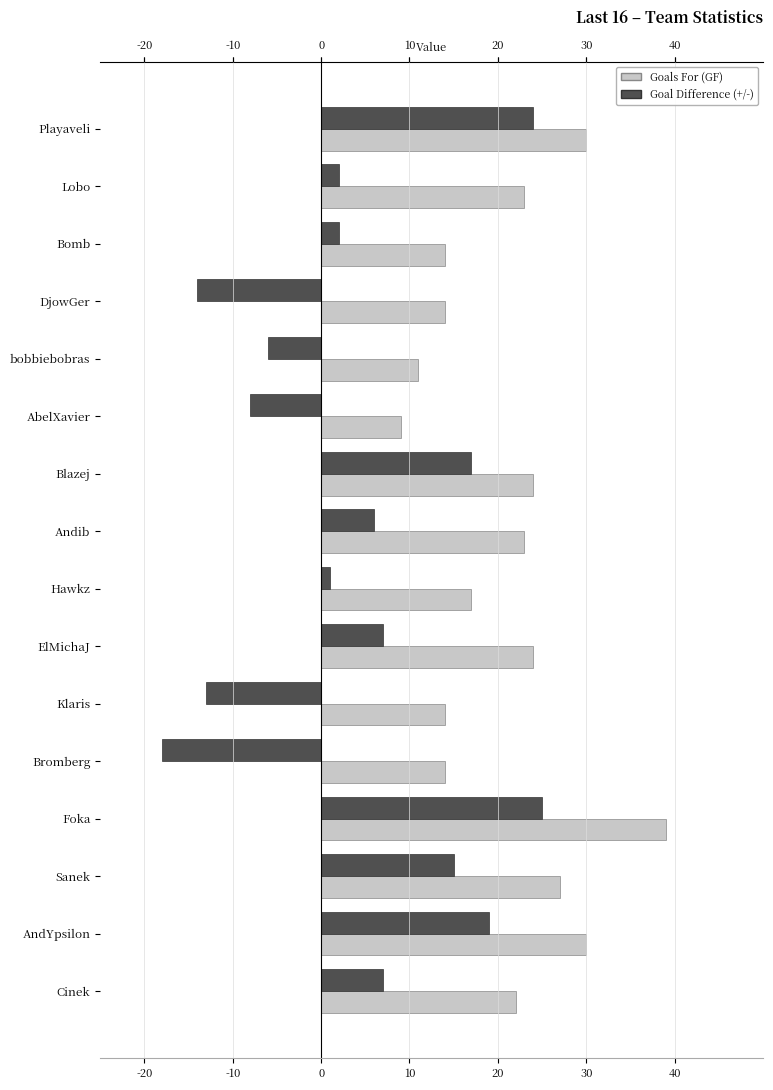

How many distinct data groups are displayed?

2